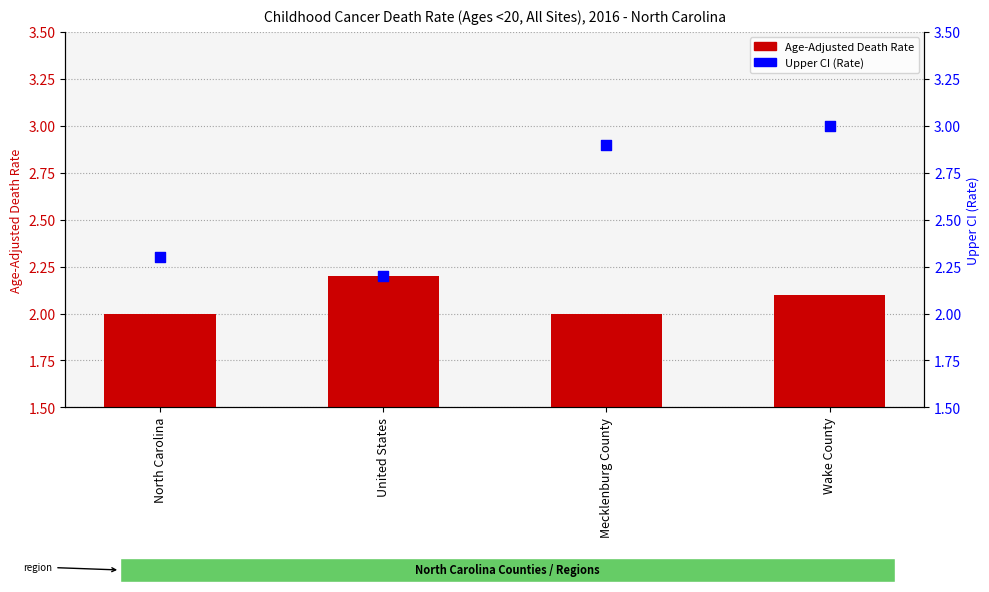

What are all the series names shown in the legend?

Age-Adjusted Death Rate, Upper CI (Rate)